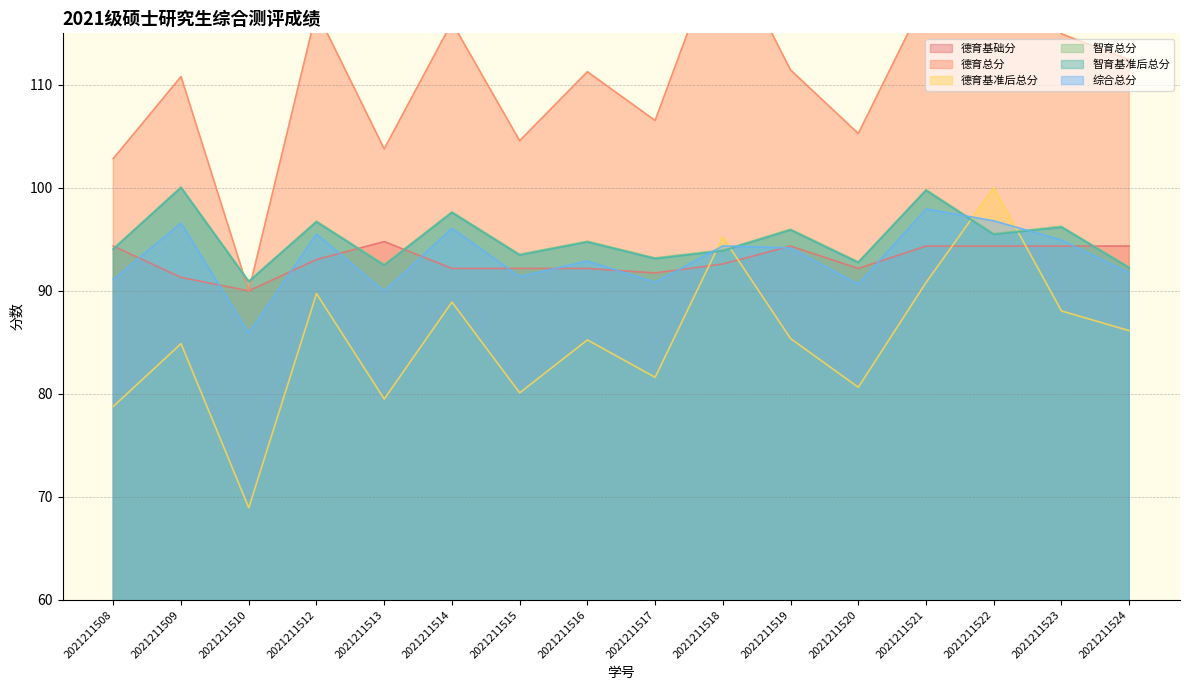

Where is 德育基准后总分 nearest to the value 84?

2021211509